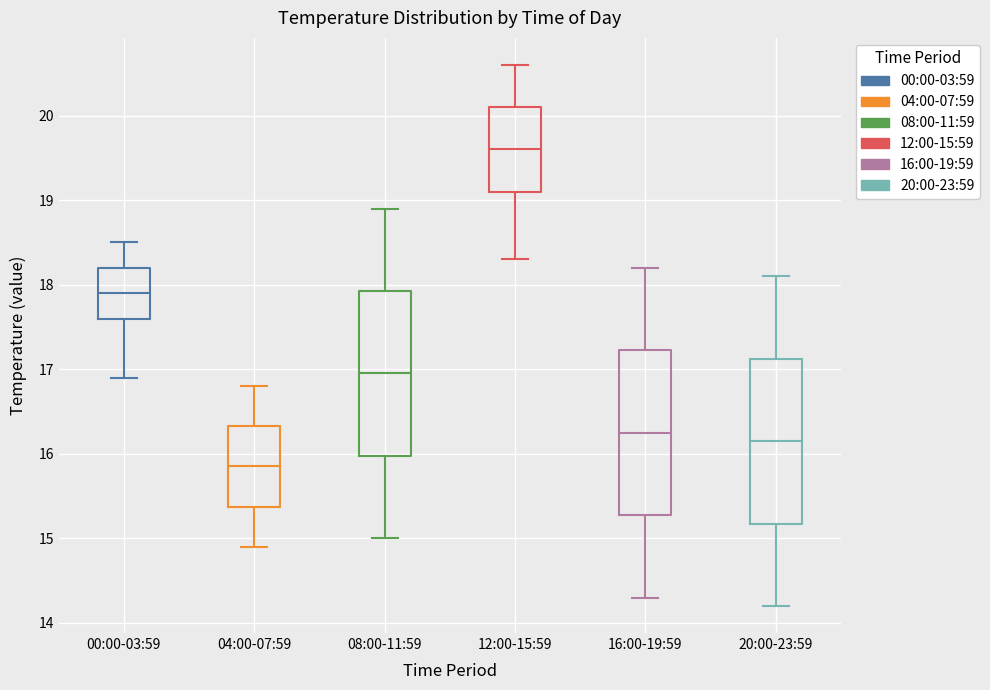

Where is the upper edge of the box for 08:00-11:59 on the y-axis? The values are not printed on the chart, so give them approximately, as read against the axis.

17.9